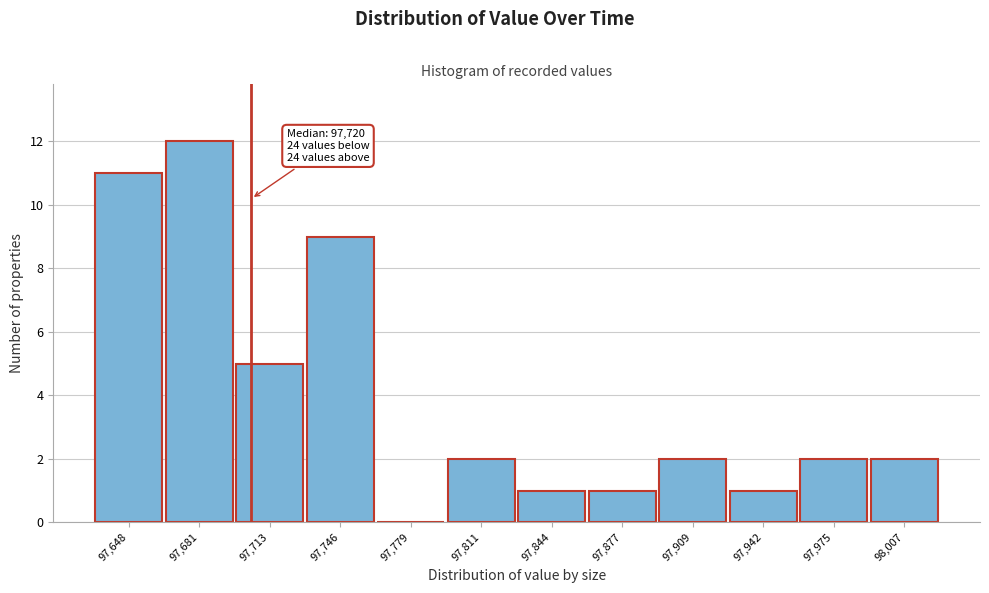

Reading right to left, extract all data points from this chart.

98,007=2	97,975=2	97,942=1	97,909=2	97,877=1	97,844=1	97,811=2	97,779=0	97,746=9	97,713=5	97,681=12	97,648=11